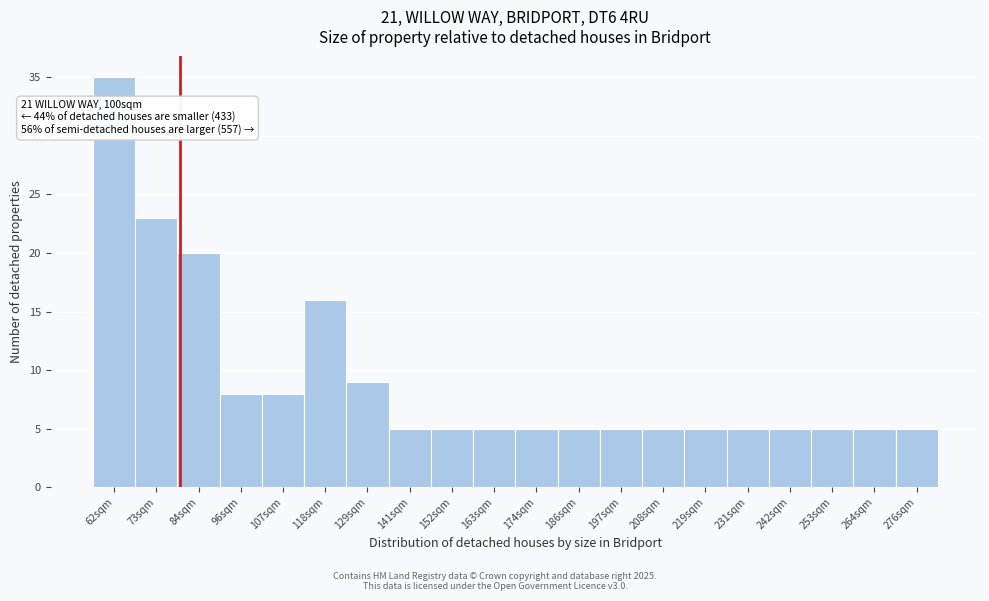

Reading left to right, list all the values displayed in this chart.

35	23	20	8	8	16	9	5	5	5	5	5	5	5	5	5	5	5	5	5